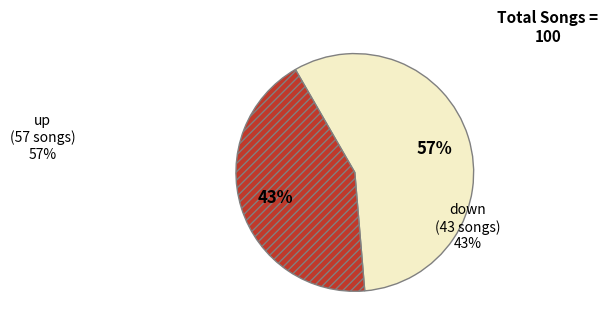

Does any single category account for the majority?

Yes